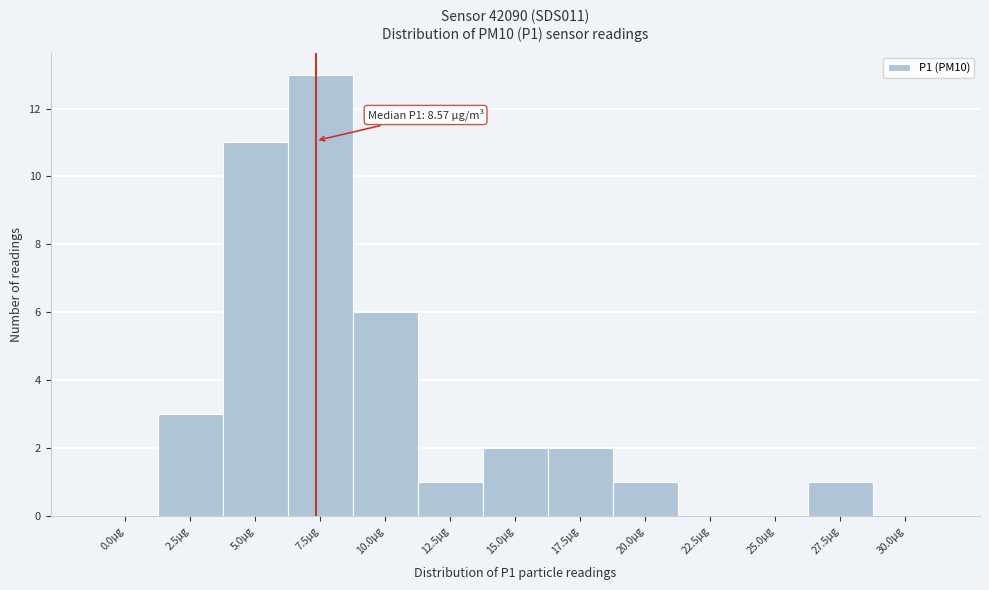

Reading right to left, list all the values displayed in this chart.

30.0µg=0	27.5µg=1	25.0µg=0	22.5µg=0	20.0µg=1	17.5µg=2	15.0µg=2	12.5µg=1	10.0µg=6	7.5µg=13	5.0µg=11	2.5µg=3	0.0µg=0